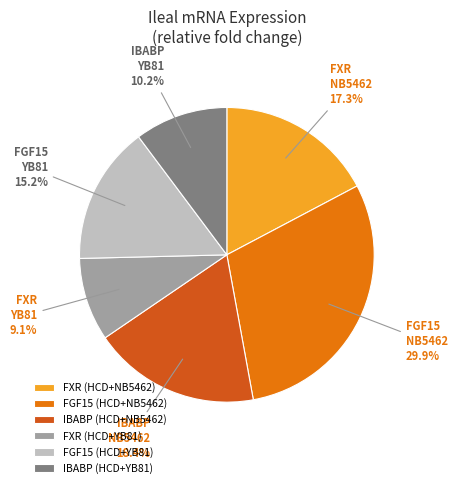

To the nearest percent, what is the average slice percentage?

17%